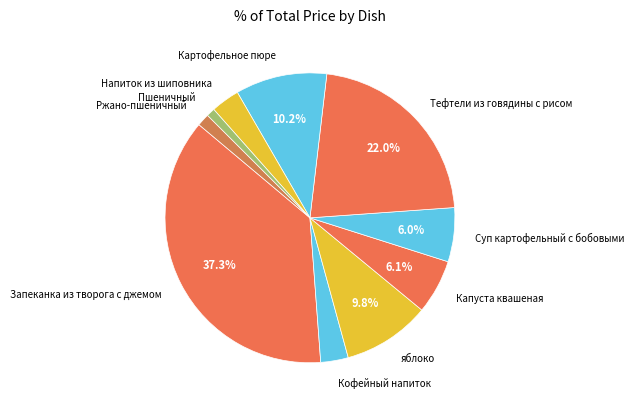

Does Напиток из шиповника account for over 50% of the chart?

No